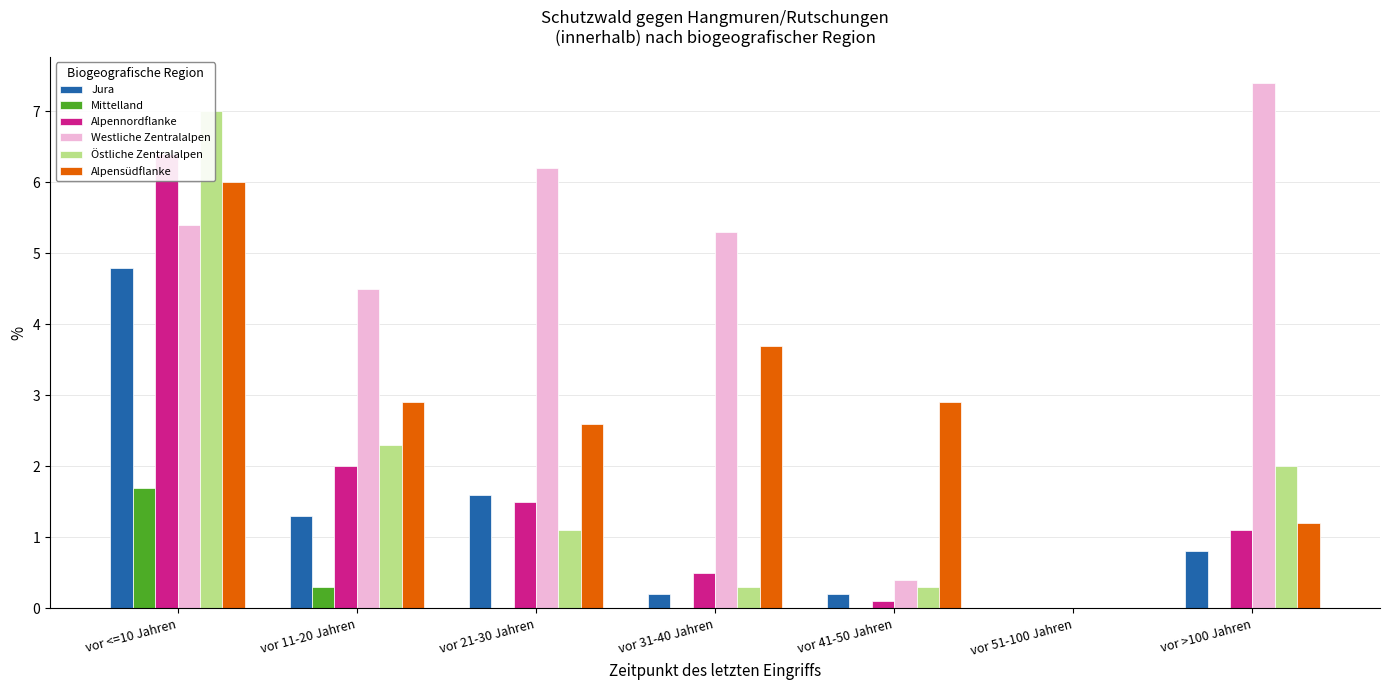

What is the average value of the Westliche Zentralalpen series?

4.2